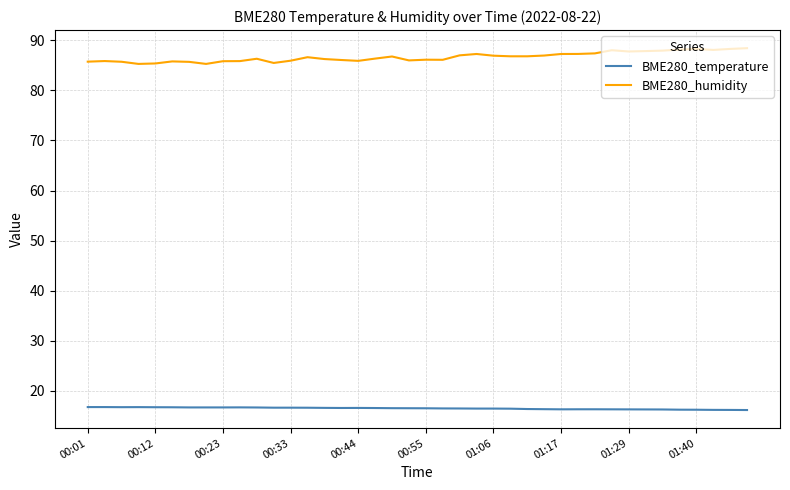

What is the maximum value shown in the chart?

88.4